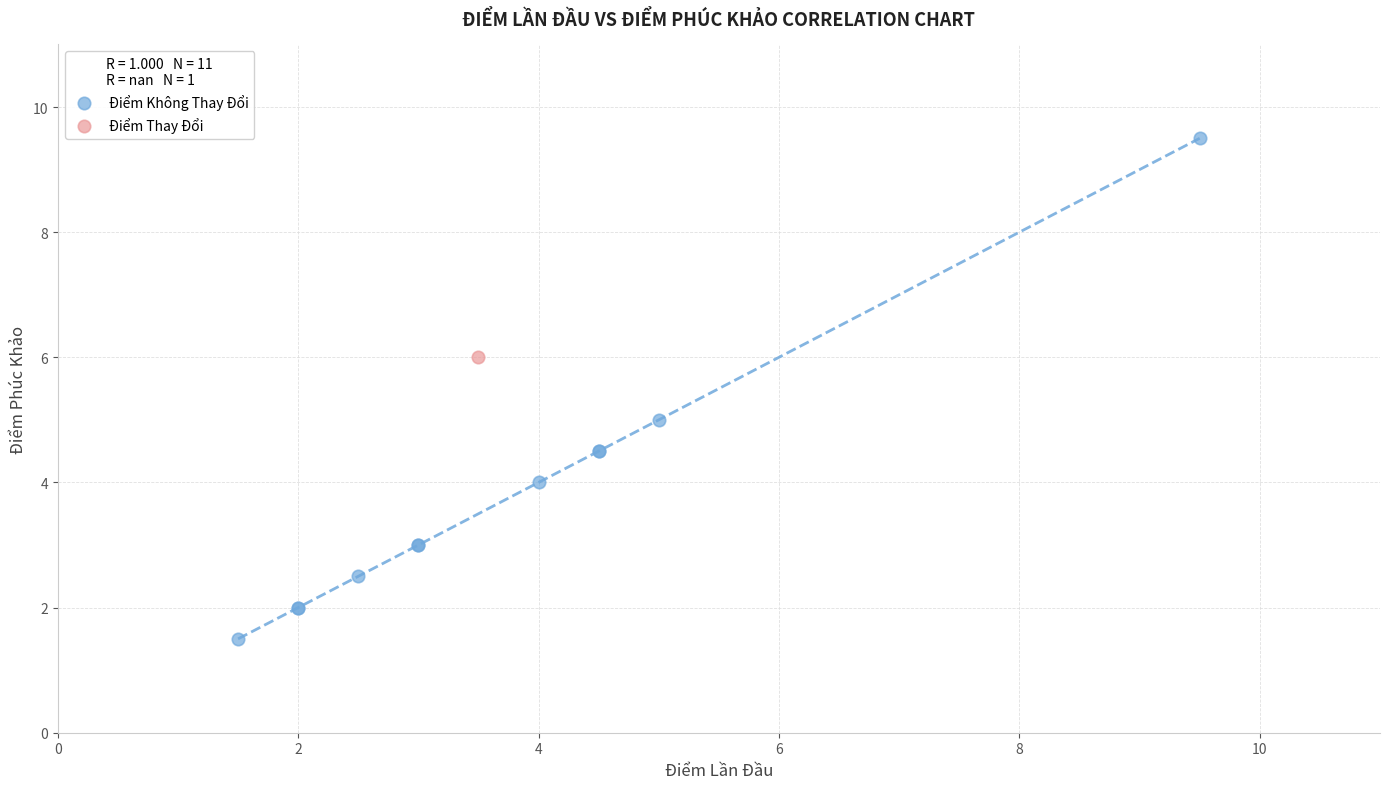

What are all the series names shown in the legend?

Điểm Không Thay Đổi, Điểm Thay Đổi